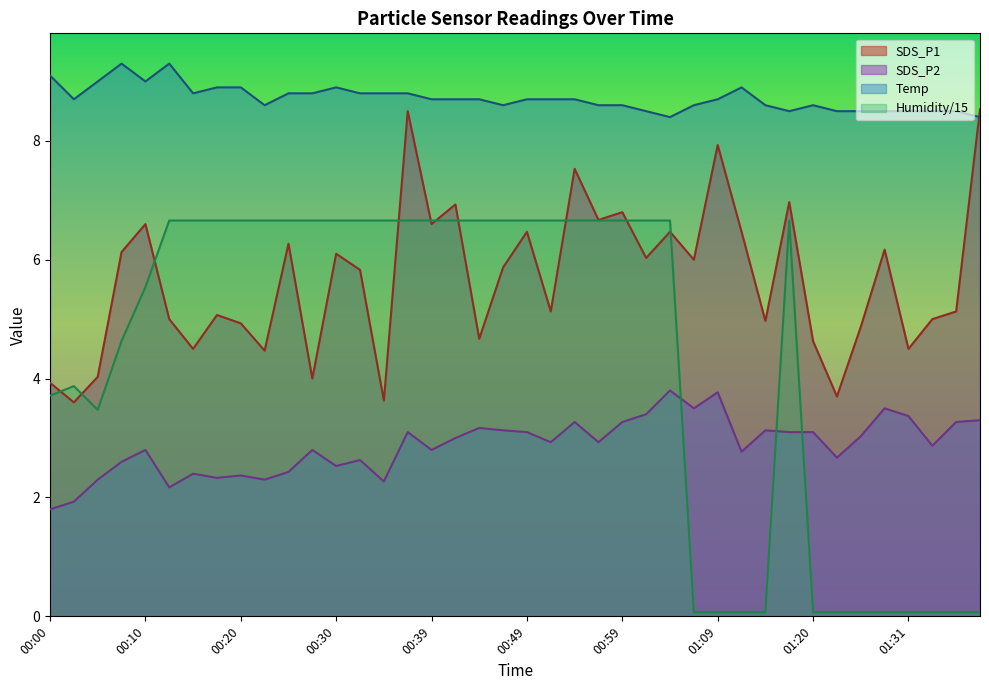

What is the greatest value displayed?

9.3